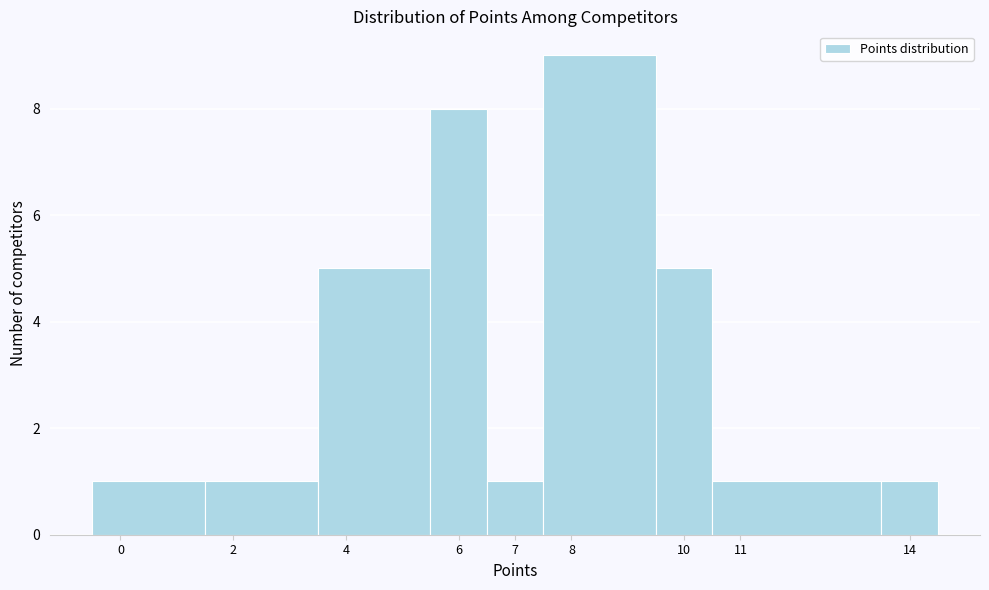

Reading left to right, transcribe this chart: for each bar, give the range it covers on the x-axis and its height. The values are not printed on the chart, so give them approximately, as read against the axis.

-0.5 to 1.5: 1
1.5 to 3.5: 1
3.5 to 5.5: 5
5.5 to 6.5: 8
6.5 to 7.5: 1
7.5 to 9.5: 9
9.5 to 10.5: 5
10.5 to 13.5: 1
13.5 to 14.5: 1